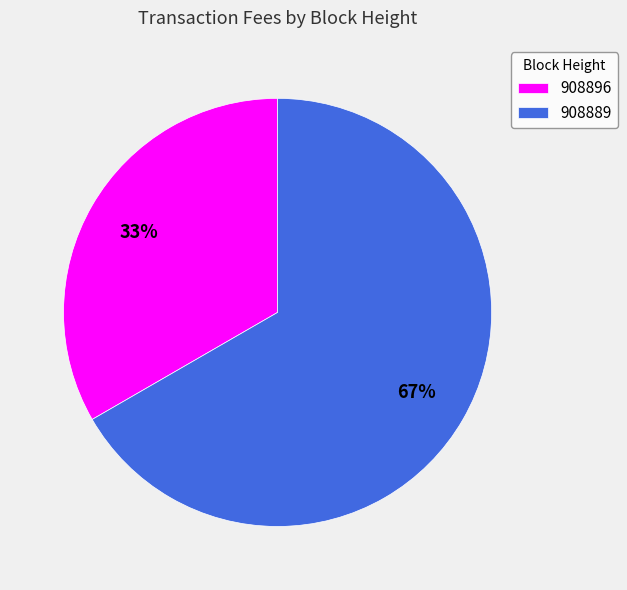

How many slices are in this pie chart?

2